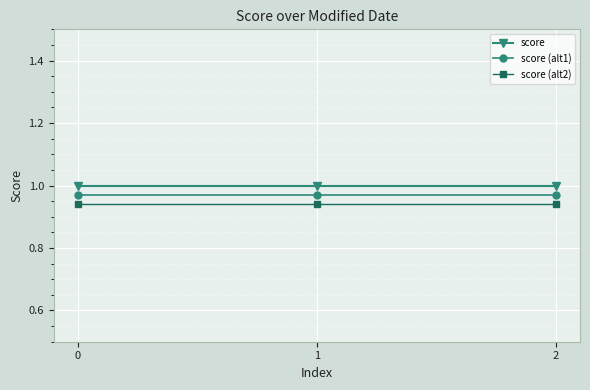

What is the sum of all score (alt1) values?

2.9